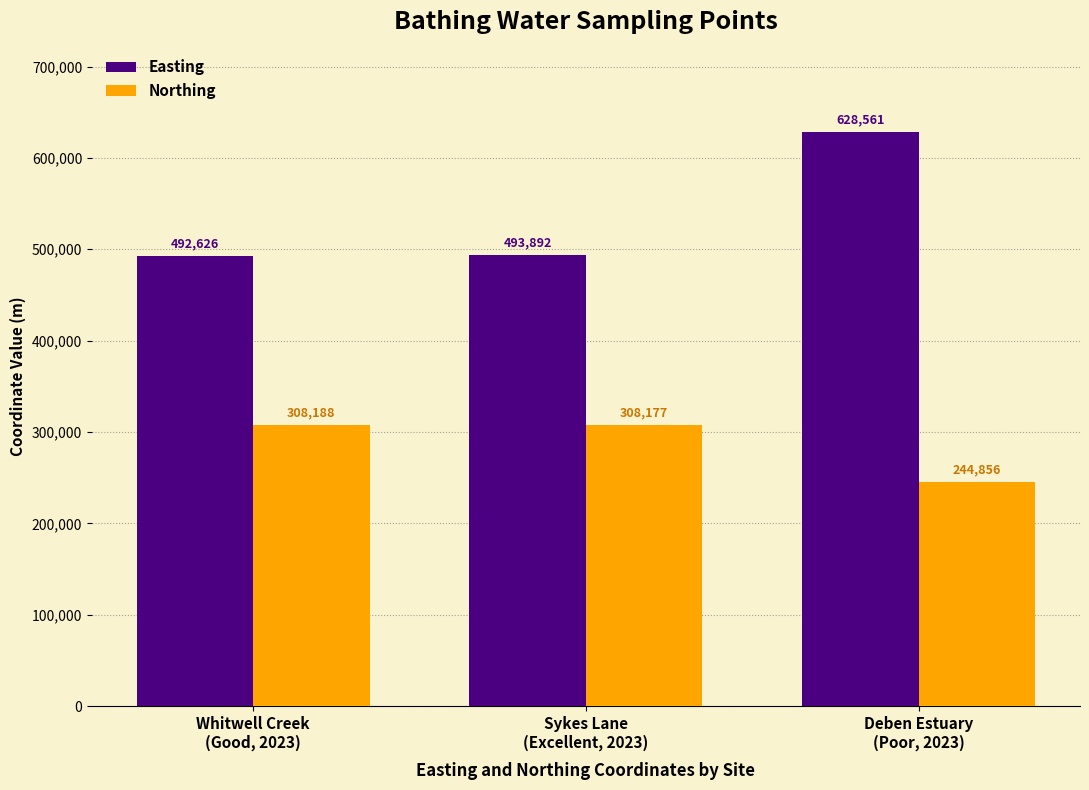

The value of Northing at Deben Estuary
(Poor, 2023) is 244856. True or false?

True